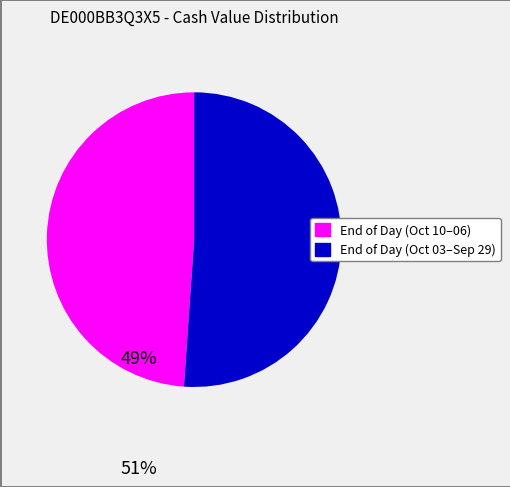

Does any single category account for the majority?

Yes